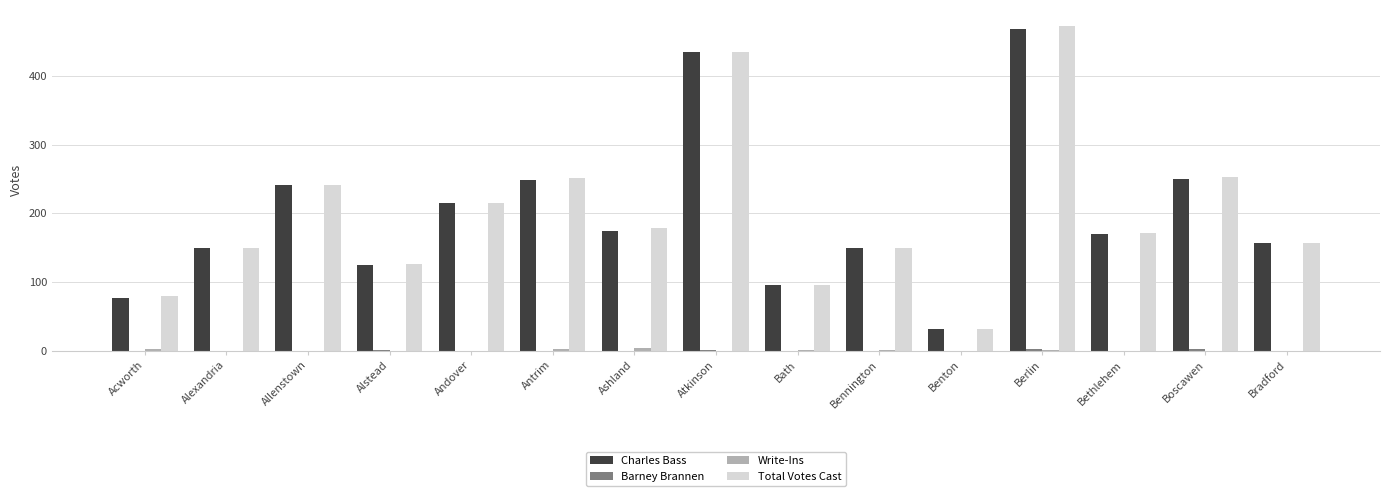

Which label corresponds to the largest value in the chart?

Berlin